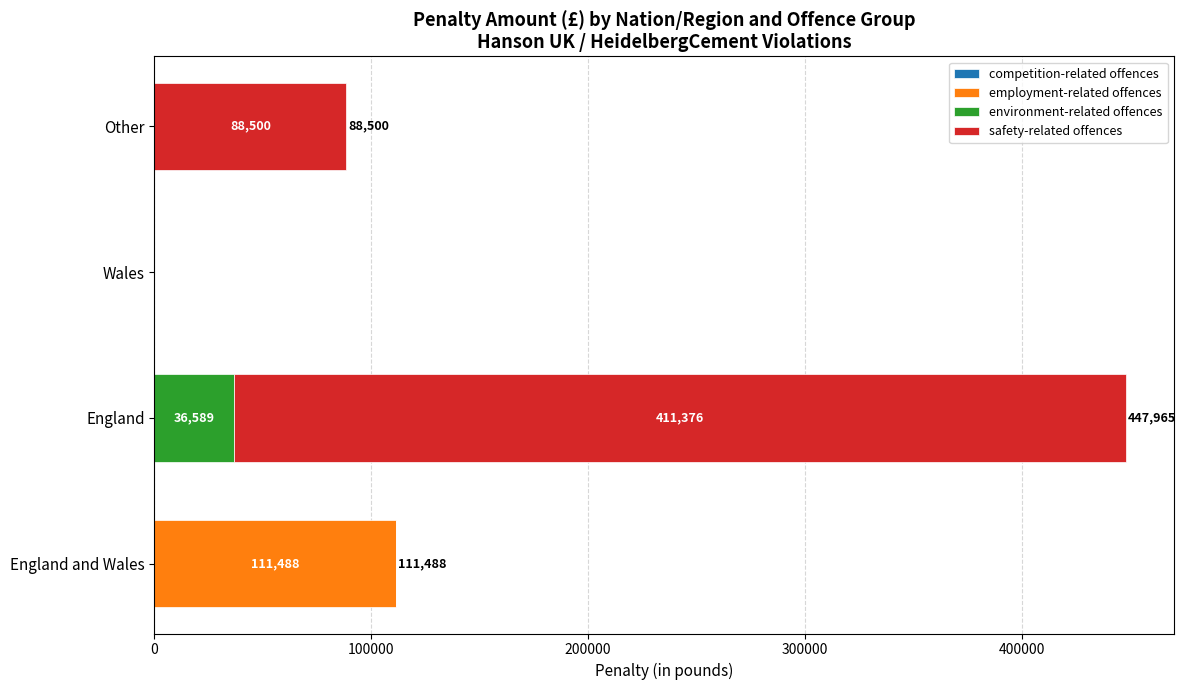

How many employment-related offences values are between 0 and 111488?

4